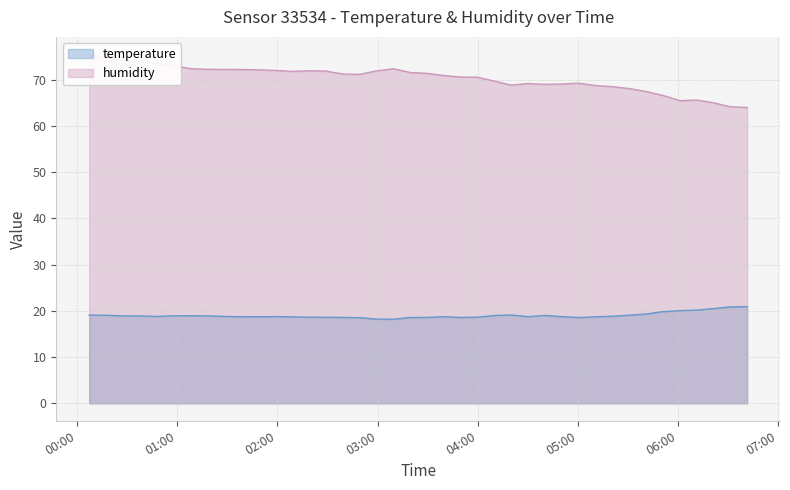

What is the maximum value for temperature?

20.9